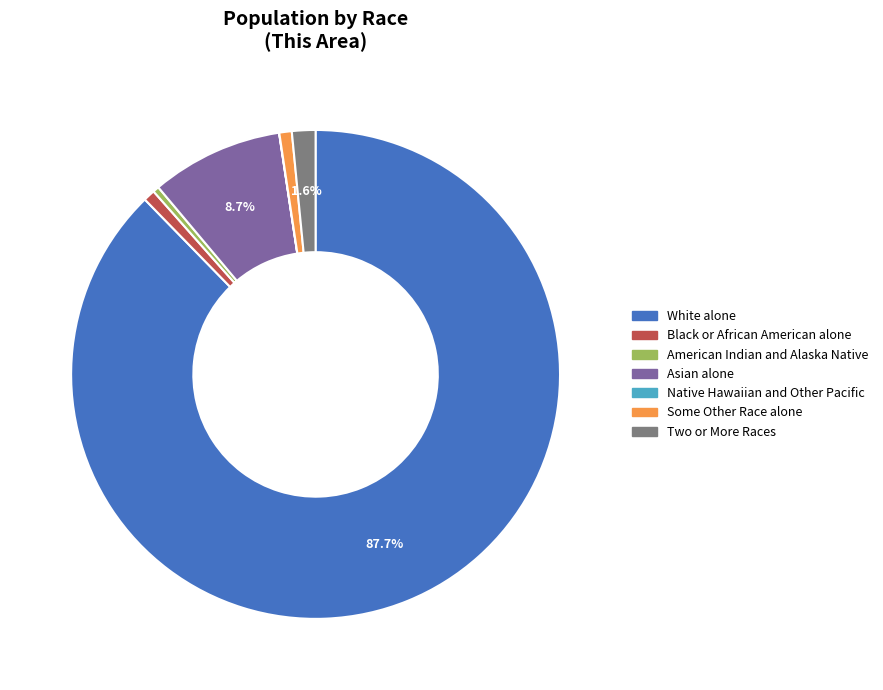

Is White alone the majority of the pie?

Yes